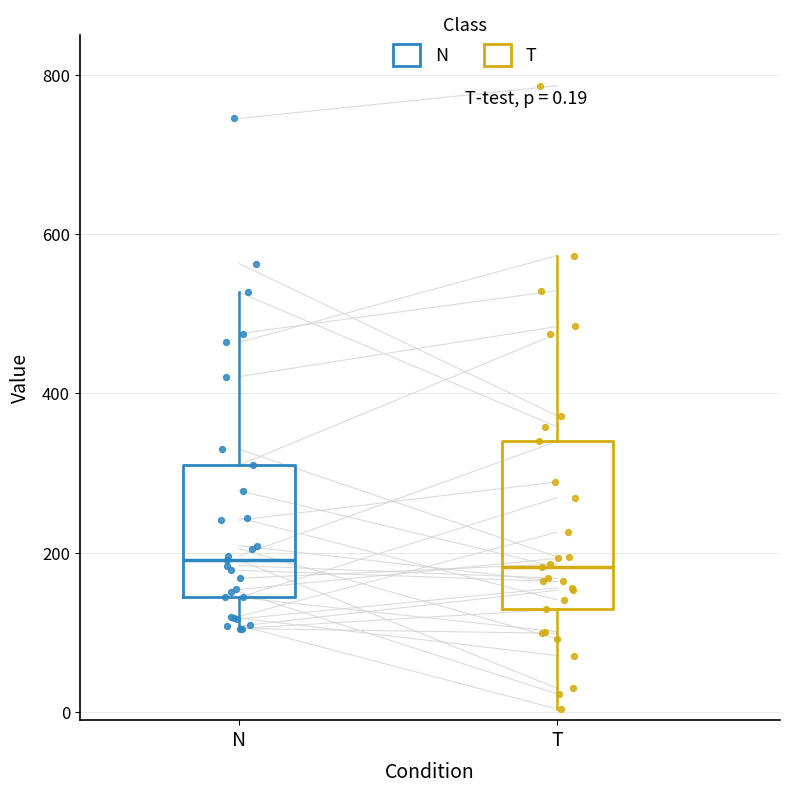

Comparing the boxes themselves (not the whiskers), which one is the tallest?

T